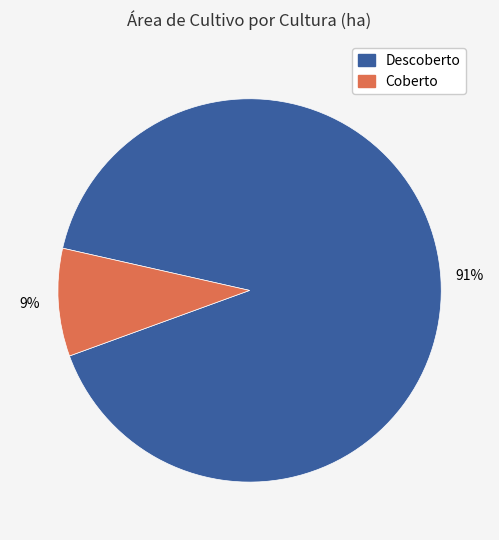

Is it true that Descoberto is 91% of the pie?

True